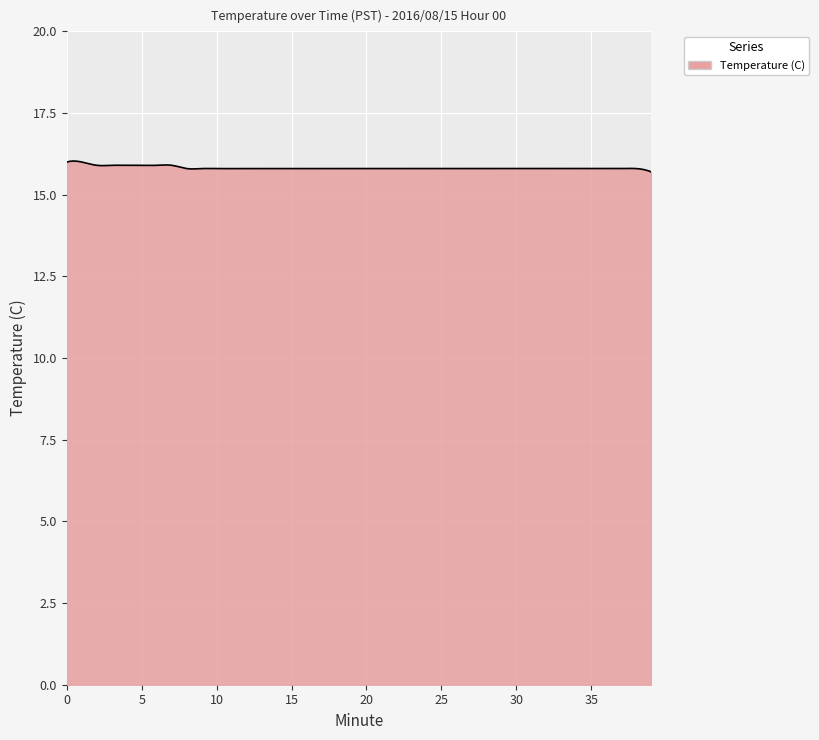

What is the maximum value shown in the chart?

16.0